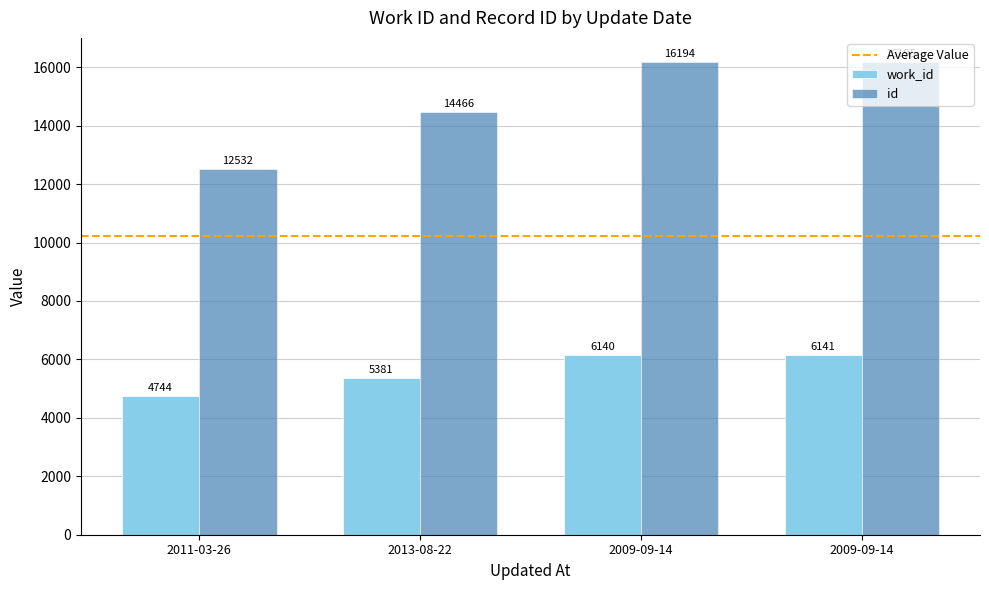

How many groups of bars are there?

4